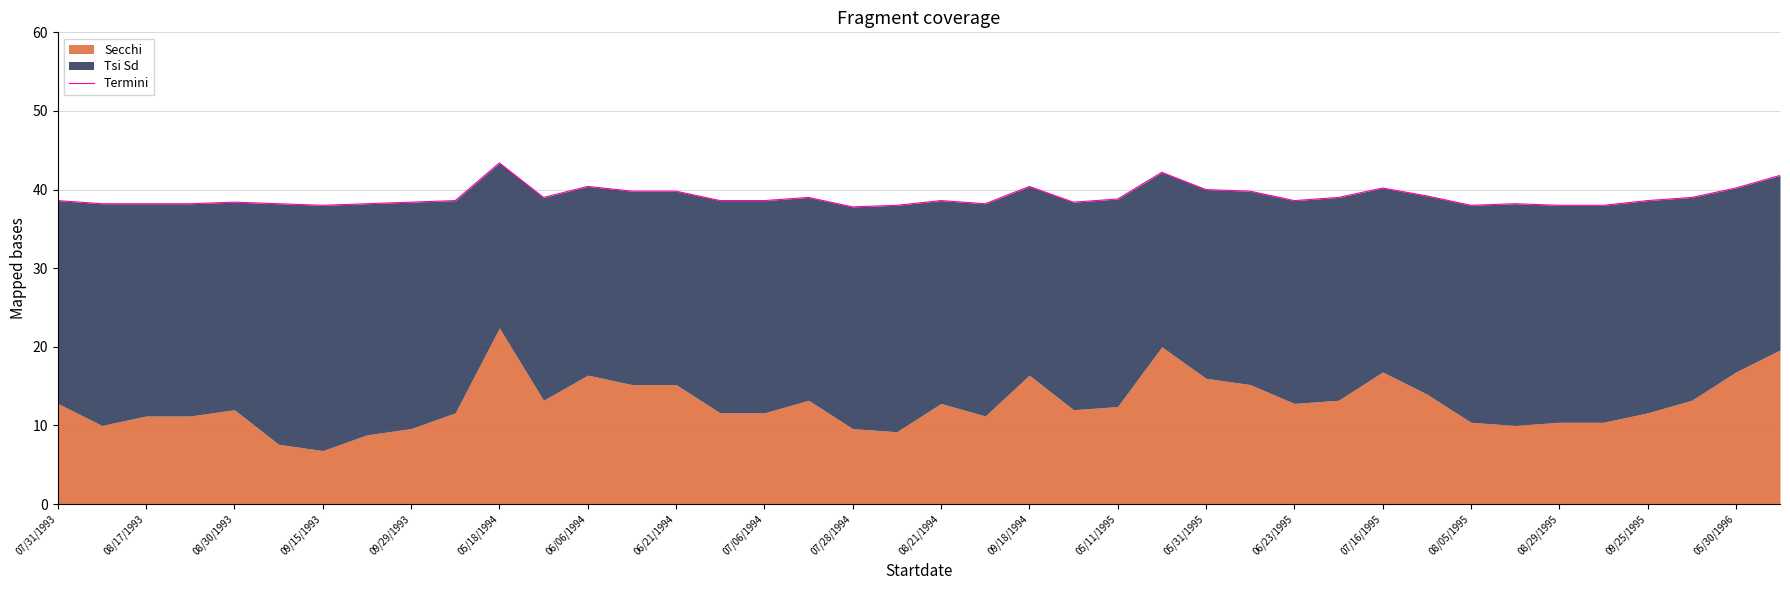

Reading left to right, what are all the values shown in this chart?

38.6	38.2	38.2	38.2	38.4	38.2	38.0	38.2	38.4	38.6	43.4	39.0	40.4	39.8	39.8	38.6	38.6	39.0	37.8	38.0	38.6	38.2	40.4	38.4	38.8	42.2	40.0	39.8	38.6	39.0	40.2	39.2	38.0	38.2	38.0	38.0	38.6	39.0	40.2	41.8